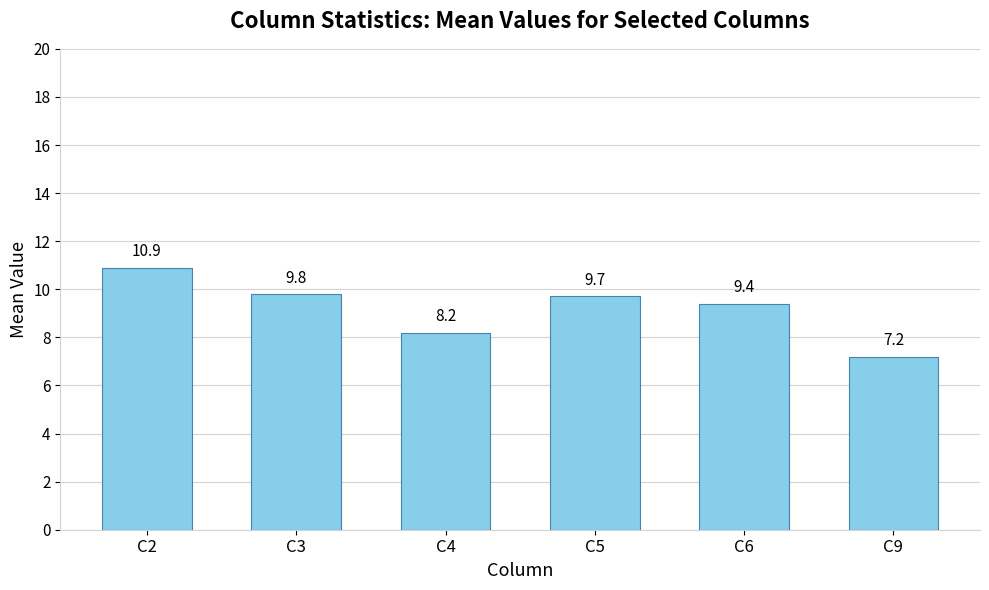

Which category has the lowest value across all series?

C9